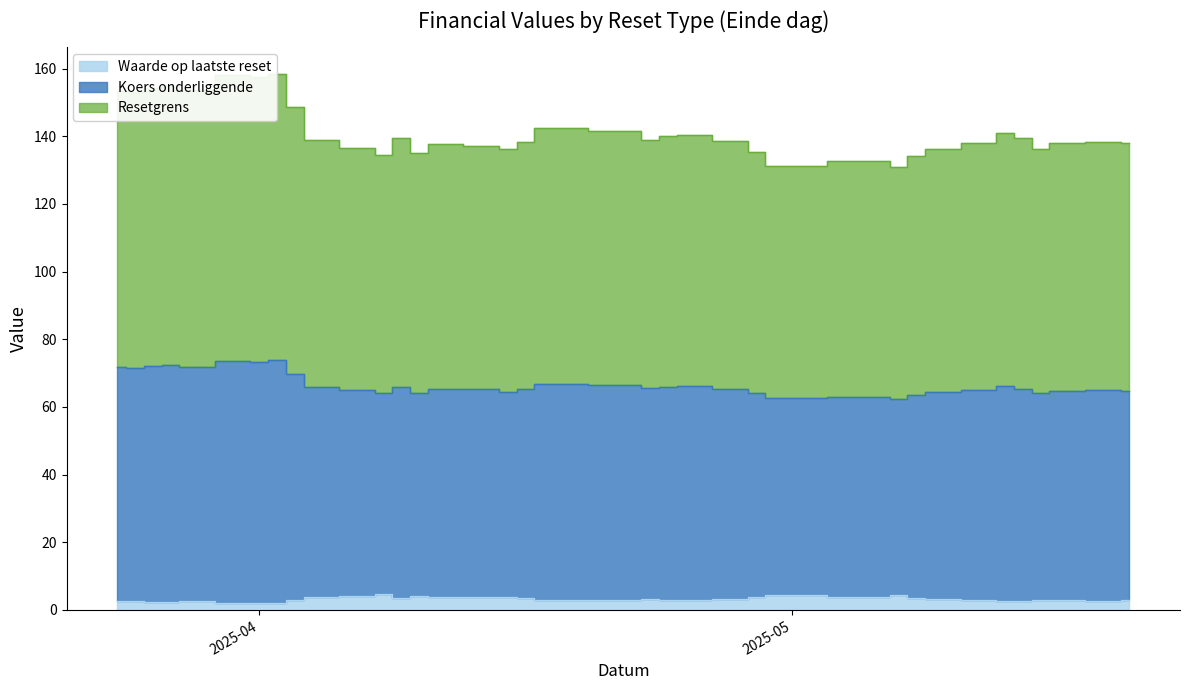

How many interior local valleys does the Koers onderliggende series have?

10